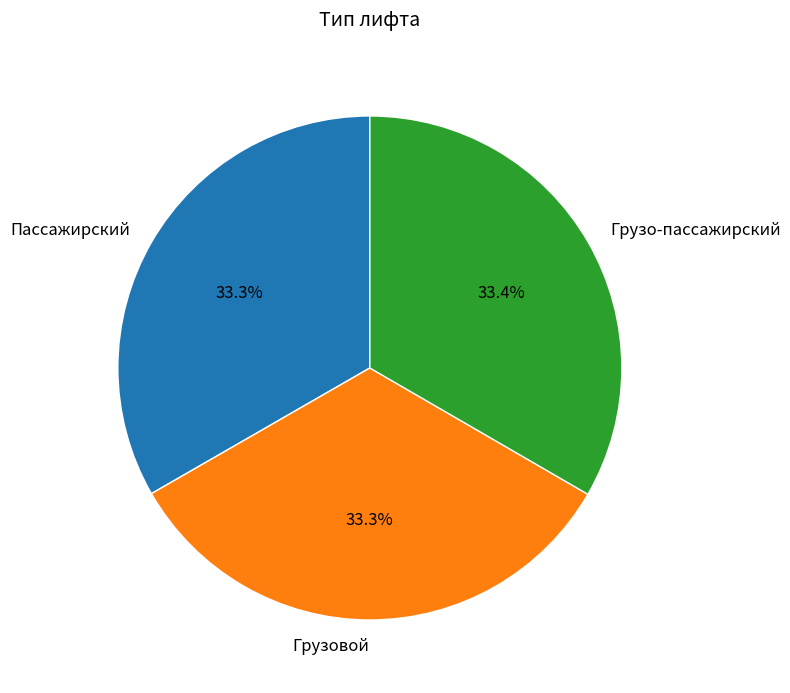

Count the number of slices in the pie.

3